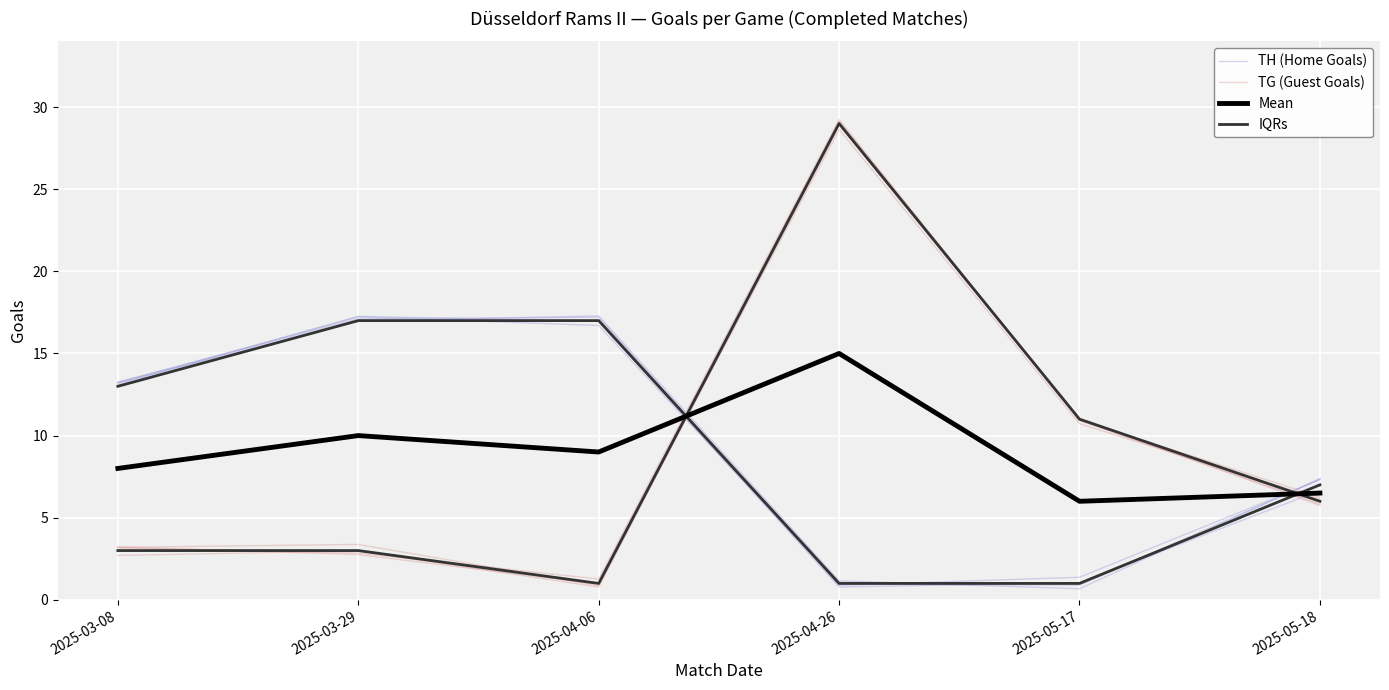

What is the spread (max minus min) of values at 2025-03-29?

14.2